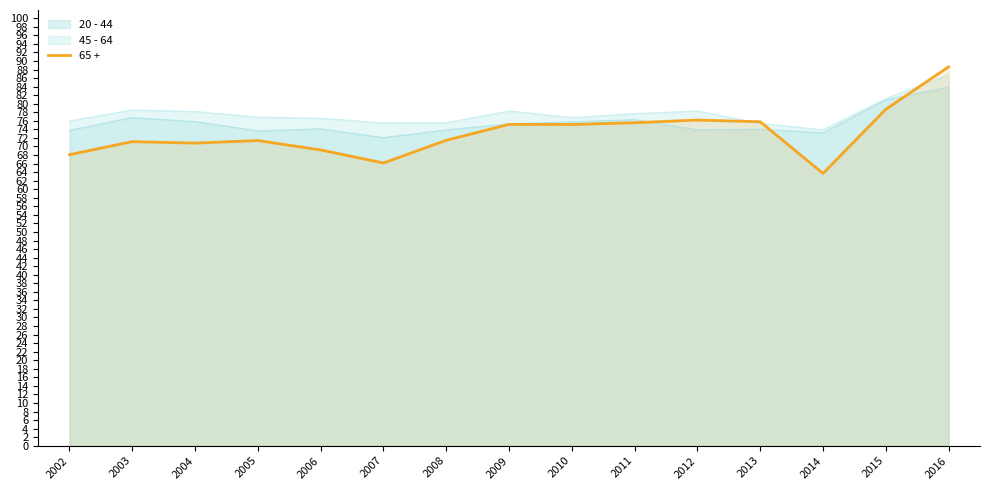

Which series has the widest spread of values?

65 +